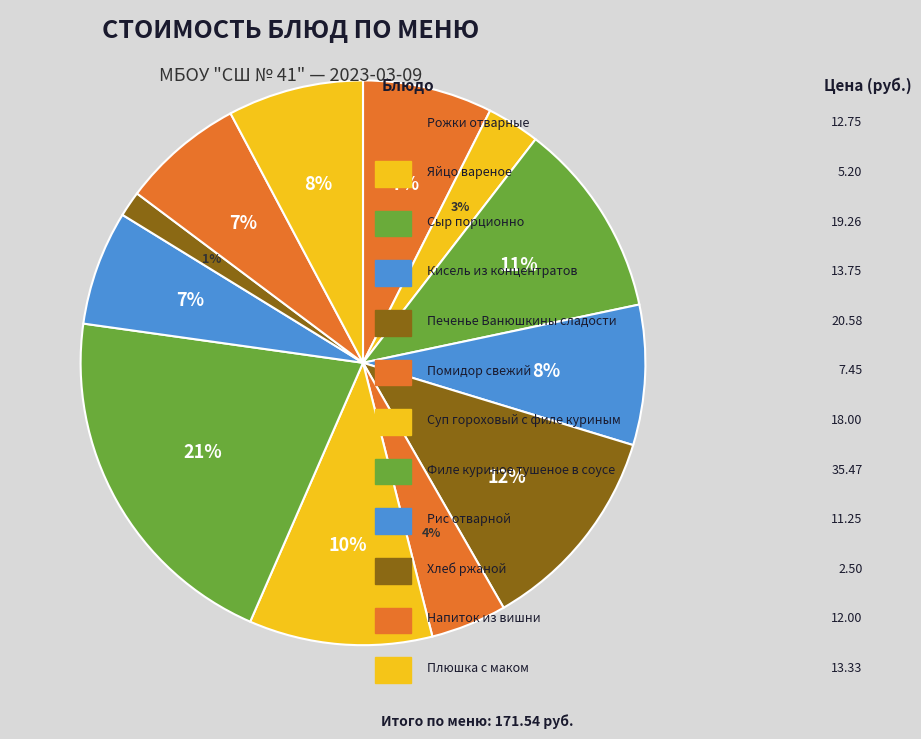

How many segments does this pie chart have?

12